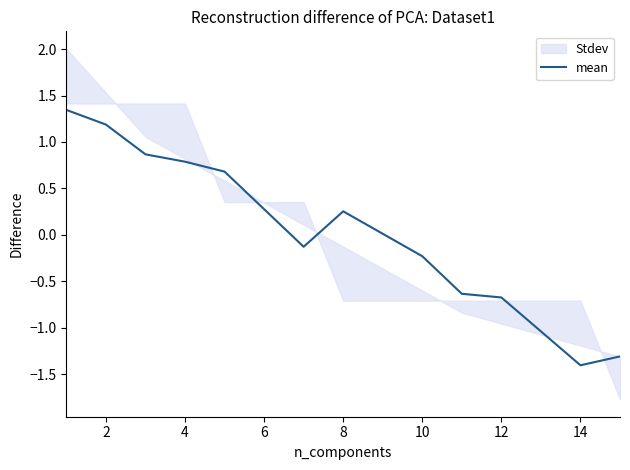

The mean series shows -0.7 at 14. True or false?

False